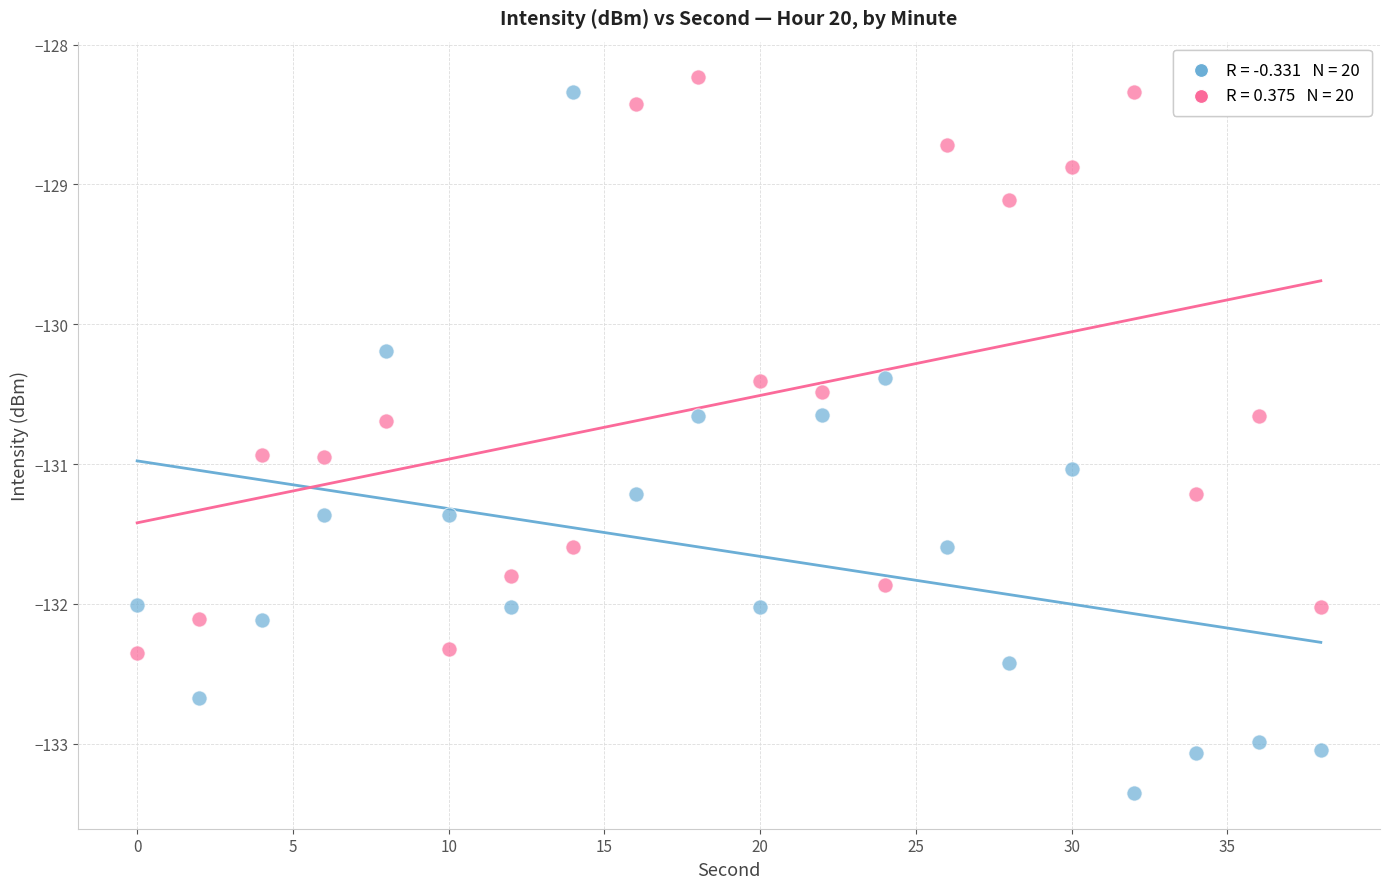

Across all series, what Y value is closest to -130?

-130.2